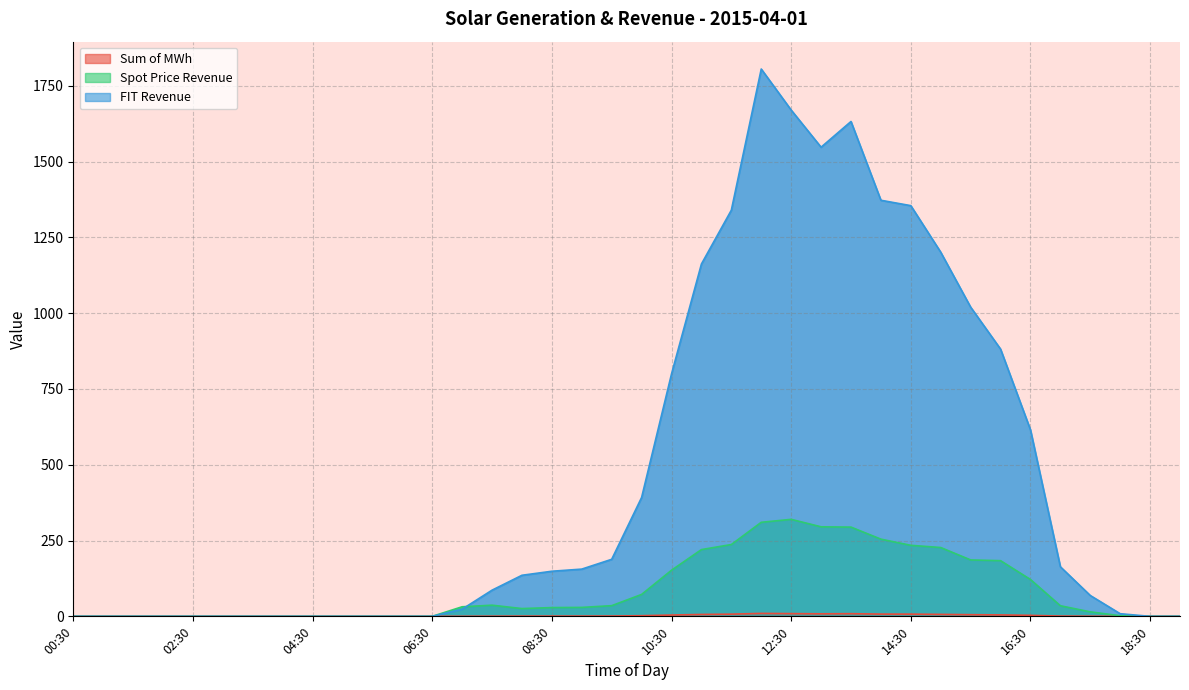

How many positive values does the Sum of MWh series have?

23